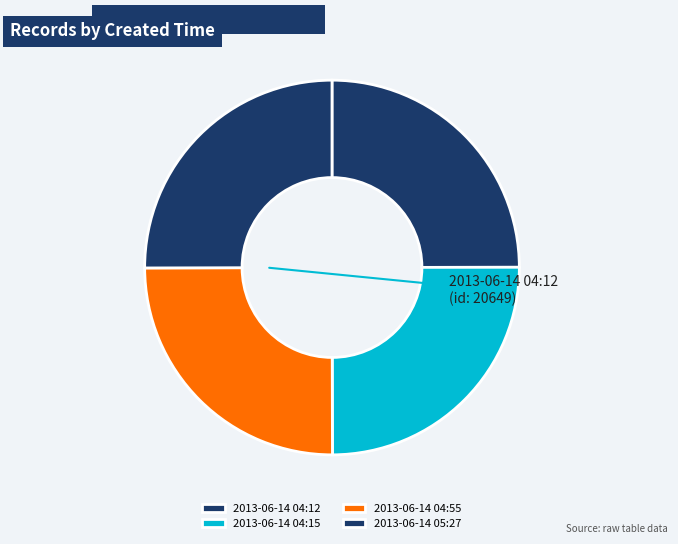

Does 2013-06-14 04:15 represent more than half of the total?

No